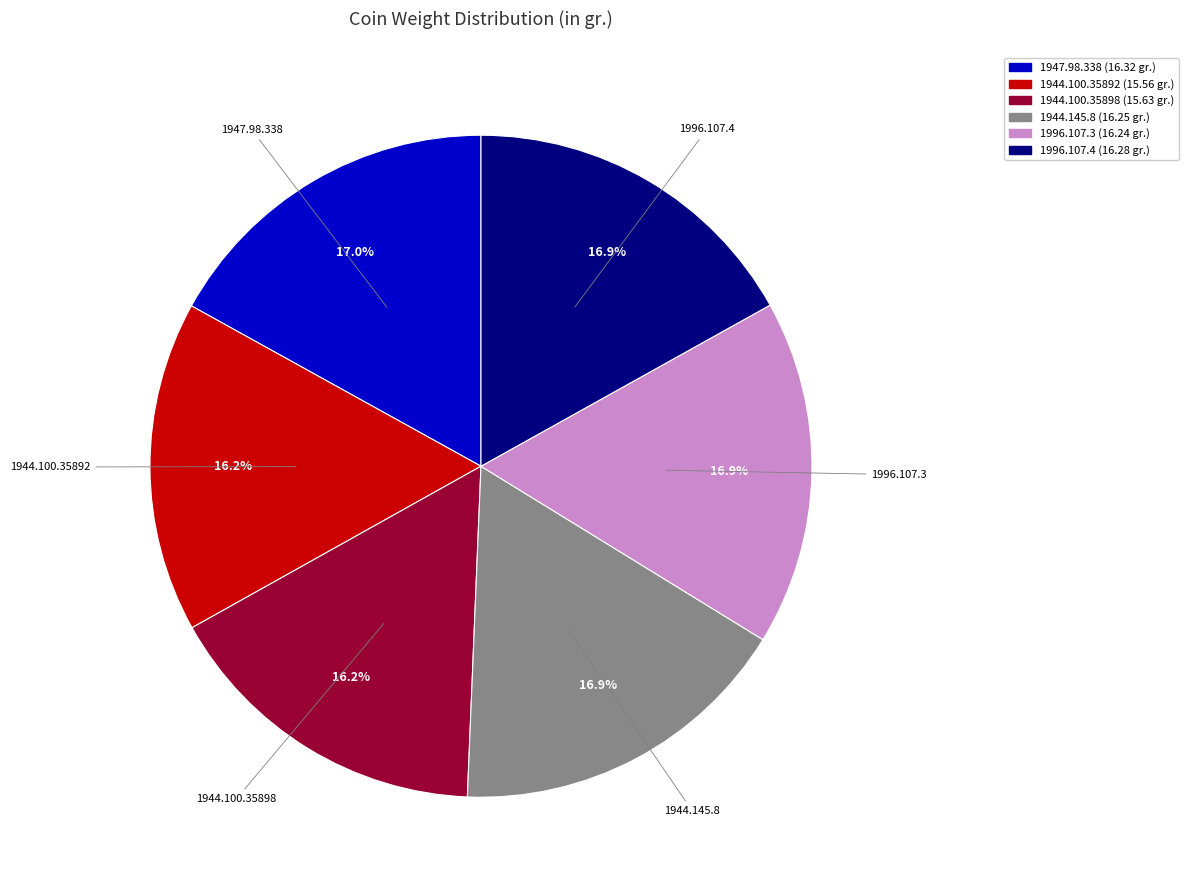

Approximately how many times larger is the value at 1996.107.3 compared to 1947.98.338?

1.0